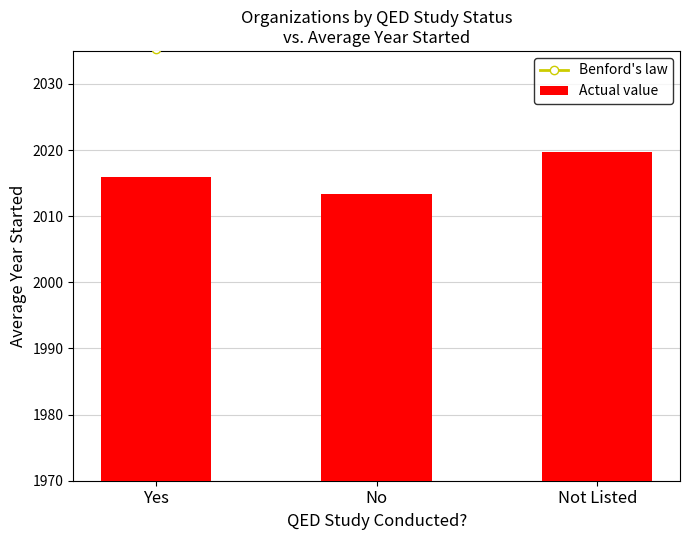

Rank the series at Yes from lowest to highest value.

Actual value, Benford's law